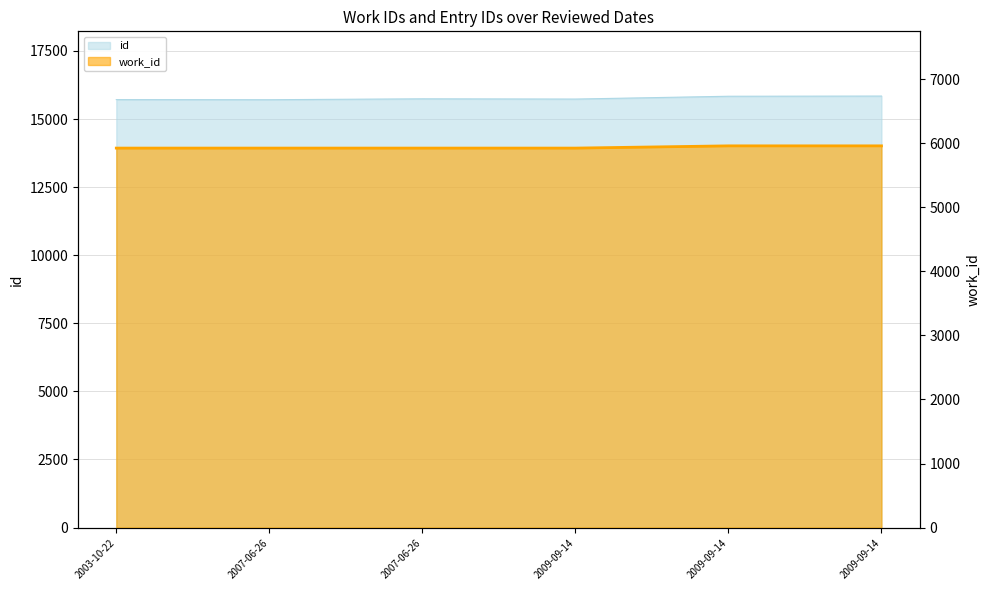

Rank the series by their average value, from highest to lowest.

id, work_id